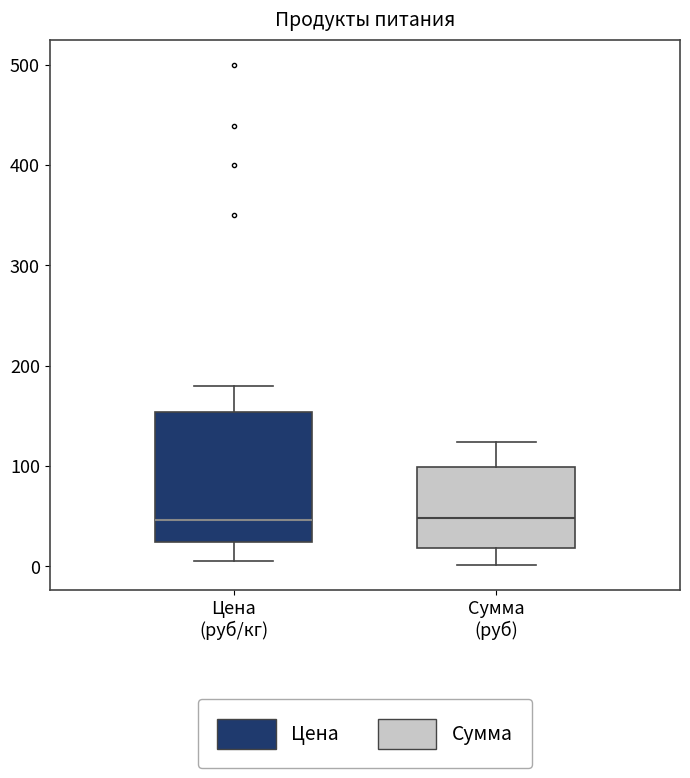

Reading left to right, read every box against the y-axis: the position of its median line, the range the box covers, and the ends of its whiskers. The values are not printed on the chart, so give them approximately, as read against the axis.

Цена (руб/кг): median 50, box 20 to 150, whiskers 10 to 180
Сумма (руб): median 50, box 20 to 100, whiskers 0 to 120